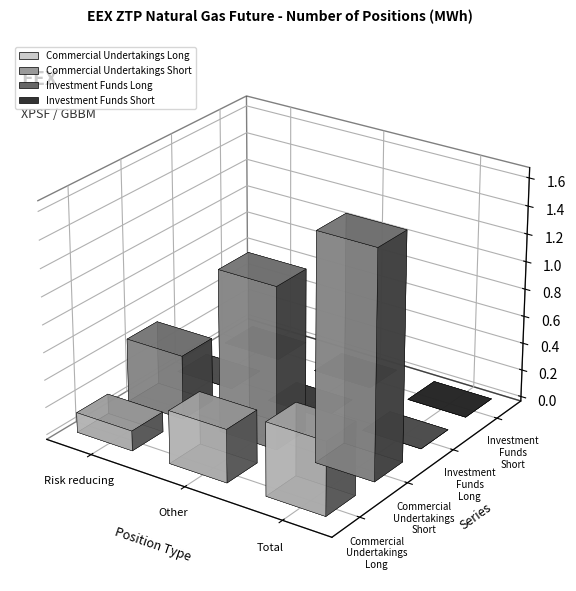

How many data points in Commercial Undertakings Long are above 3846235?

1